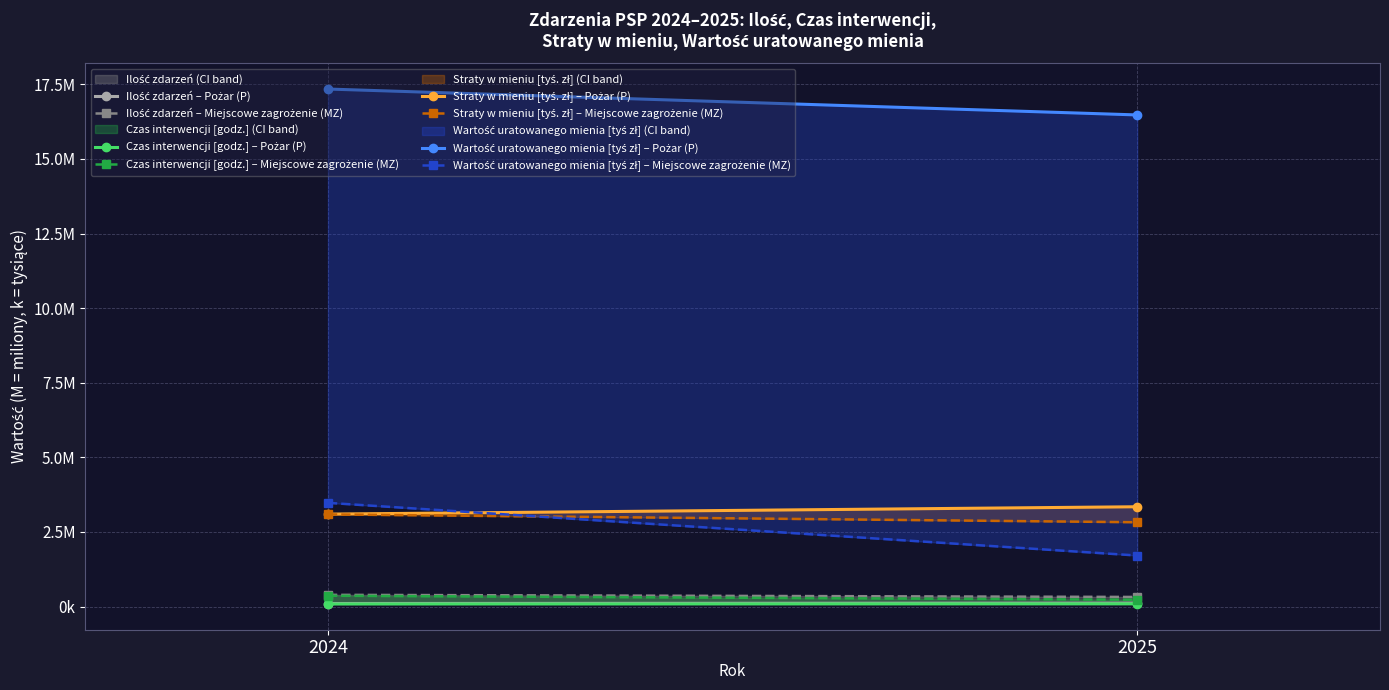

Which label corresponds to the largest value in the chart?

Pożar (P)